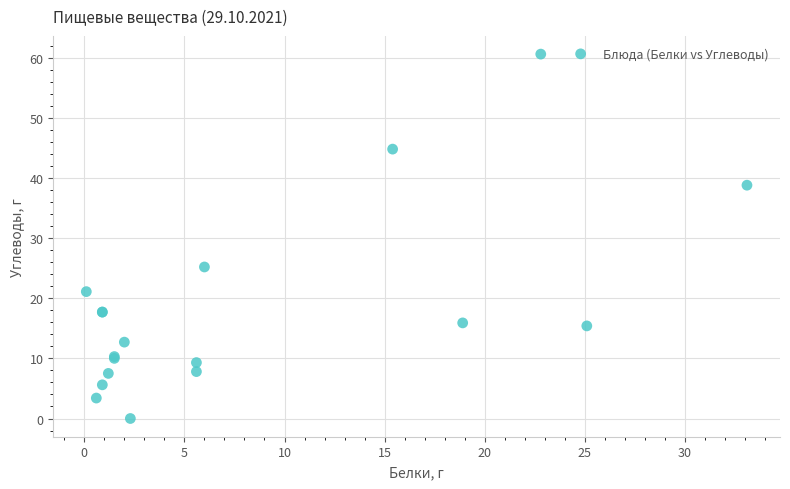

What Y value in the scatter plot is closest to 30?

25.2